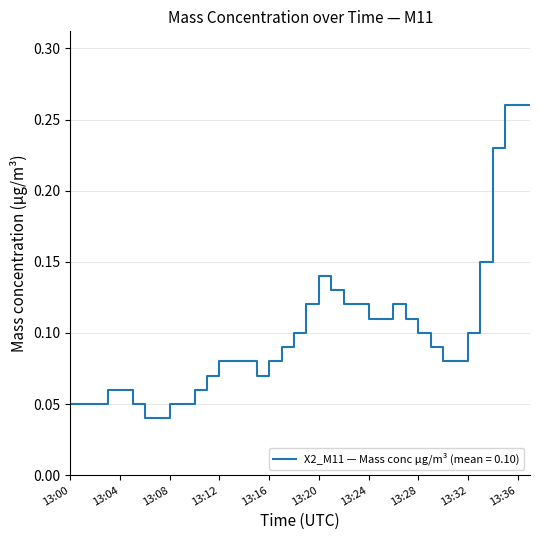

Rank the categories by value from highest to lowest.

13:35, 13:36, 13:37, 13:34, 13:33, 13:20, 13:21, 13:19, 13:22, 13:23, 13:26, 13:24, 13:25, 13:27, 13:18, 13:28, 13:32, 13:17, 13:29, 13:12, 13:13, 13:14, 13:16, 13:30, 13:31, 13:11, 13:15, 13:03, 13:04, 13:10, 13:00, 13:01, 13:02, 13:05, 13:08, 13:09, 13:06, 13:07